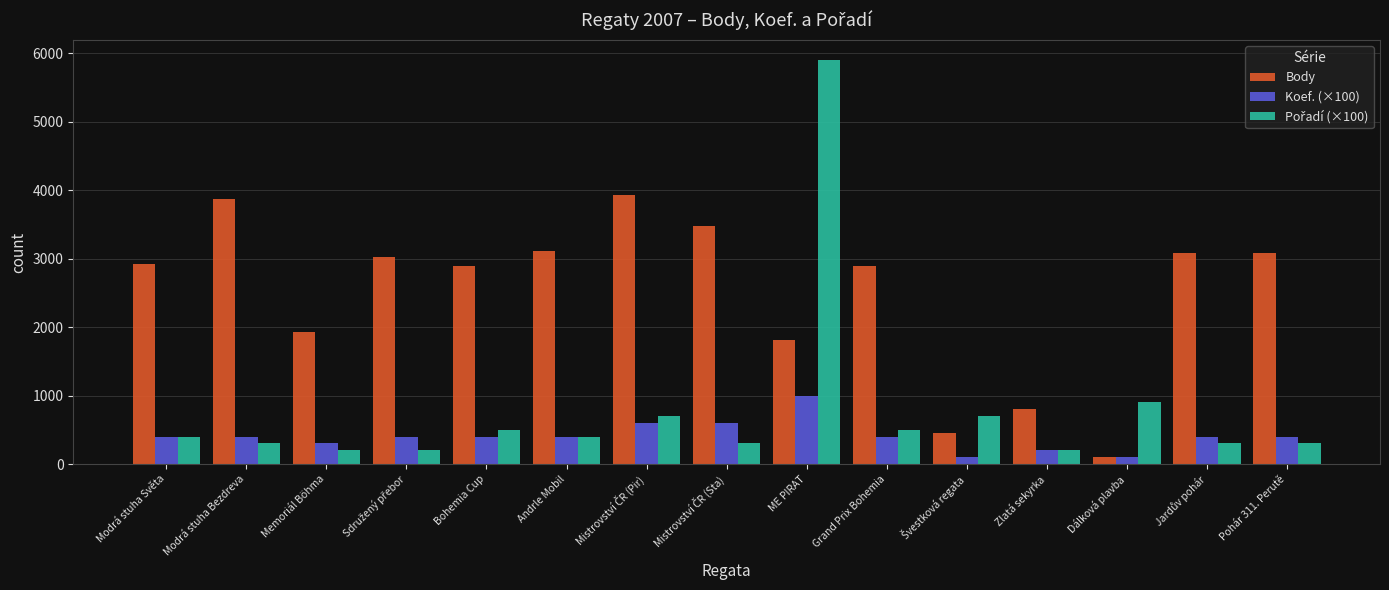

At which category is the sum across all series the highest?

ME PIRAT